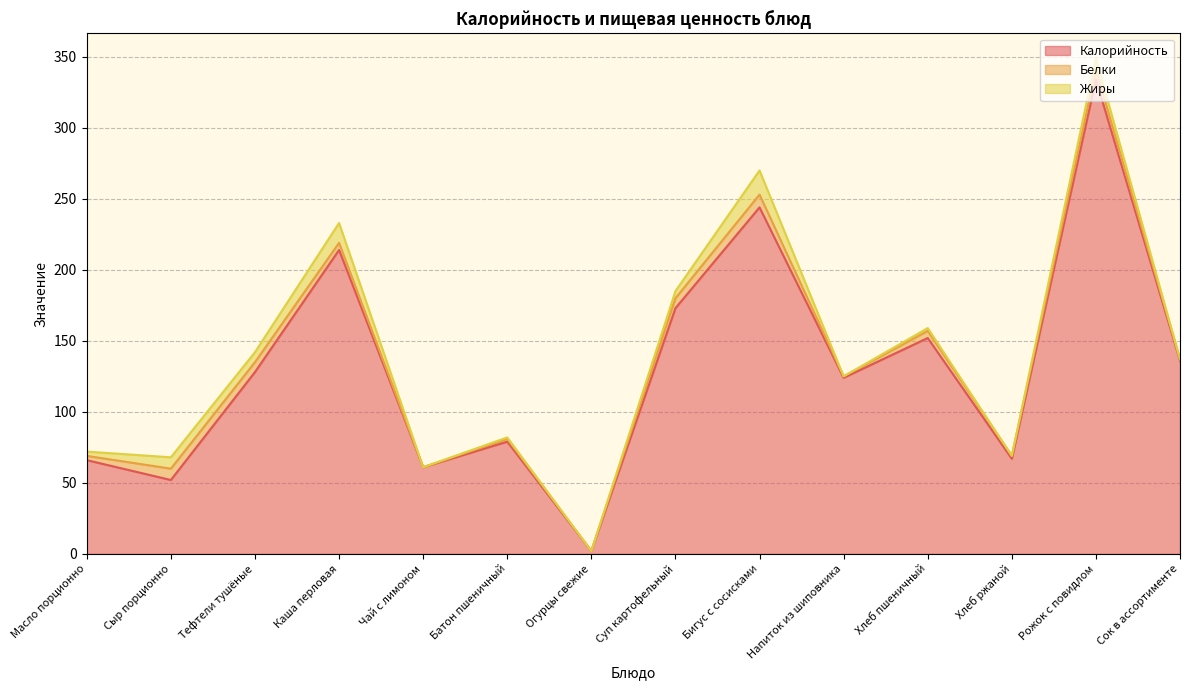

What is the label of the 9th point from the left?

Бигус с сосисками